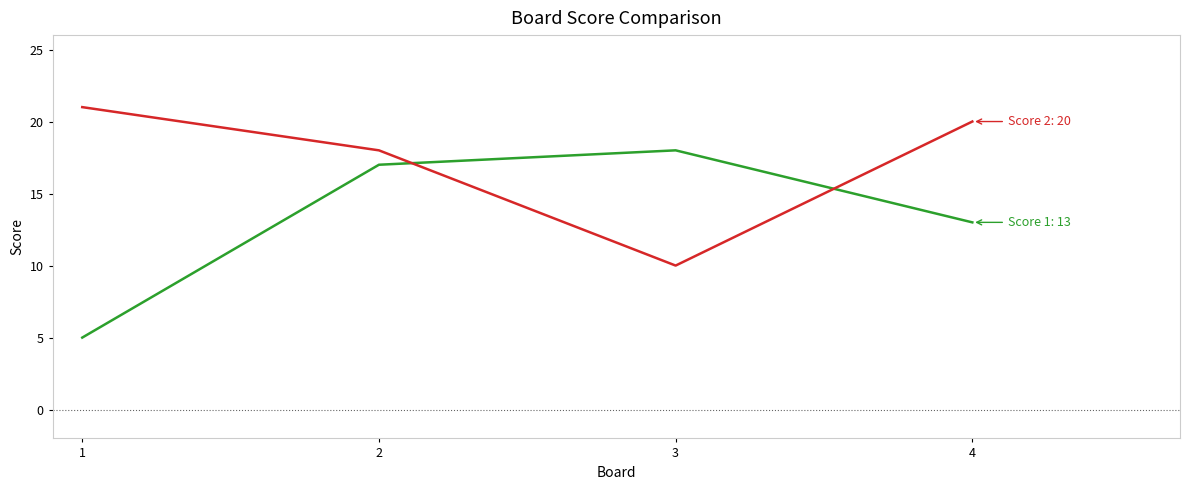

How many series are shown in this chart?

2